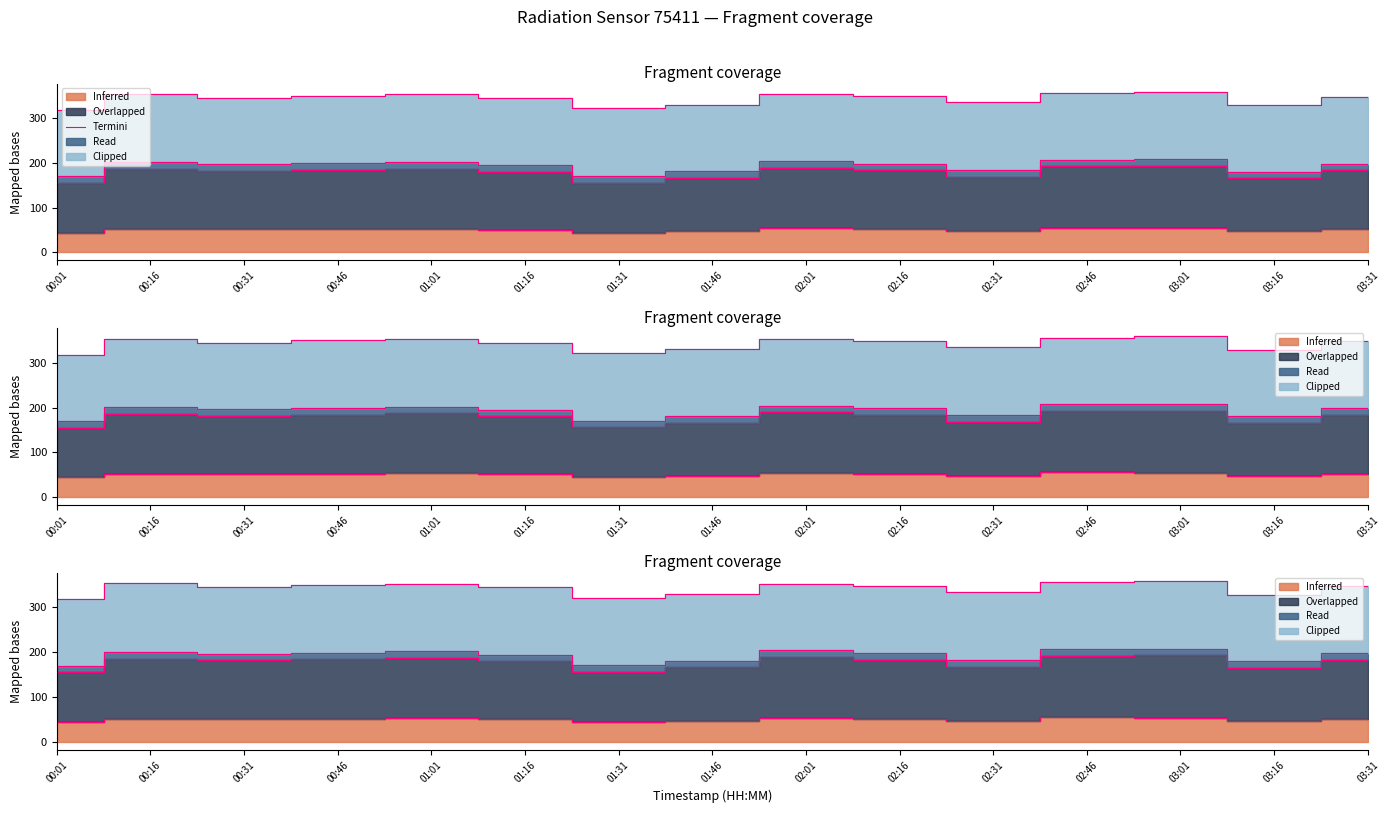

List the labels in order of value, smallest first.

00:01, 01:31, 03:16, 01:46, 02:31, 01:16, 00:31, 02:16, 03:31, 00:46, 00:16, 01:01, 02:01, 02:46, 03:01